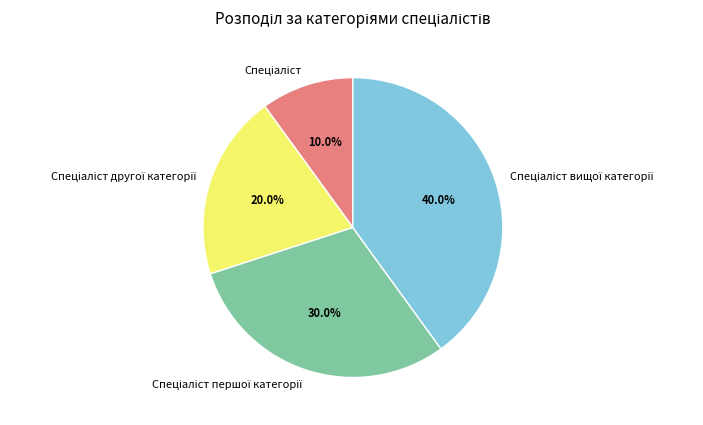

Does any single category account for the majority?

No